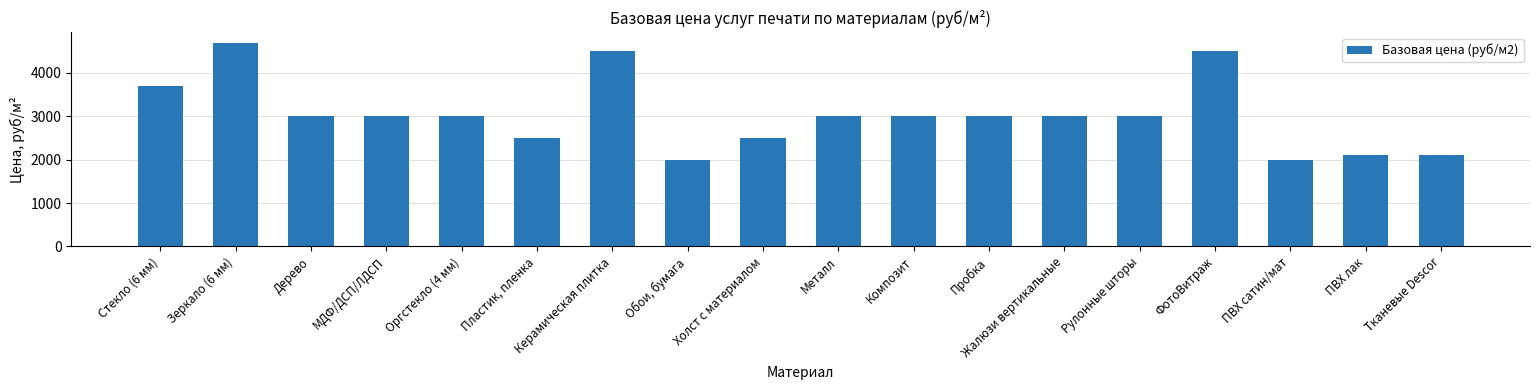

Which has a higher value, Пробка or Керамическая плитка?

Керамическая плитка